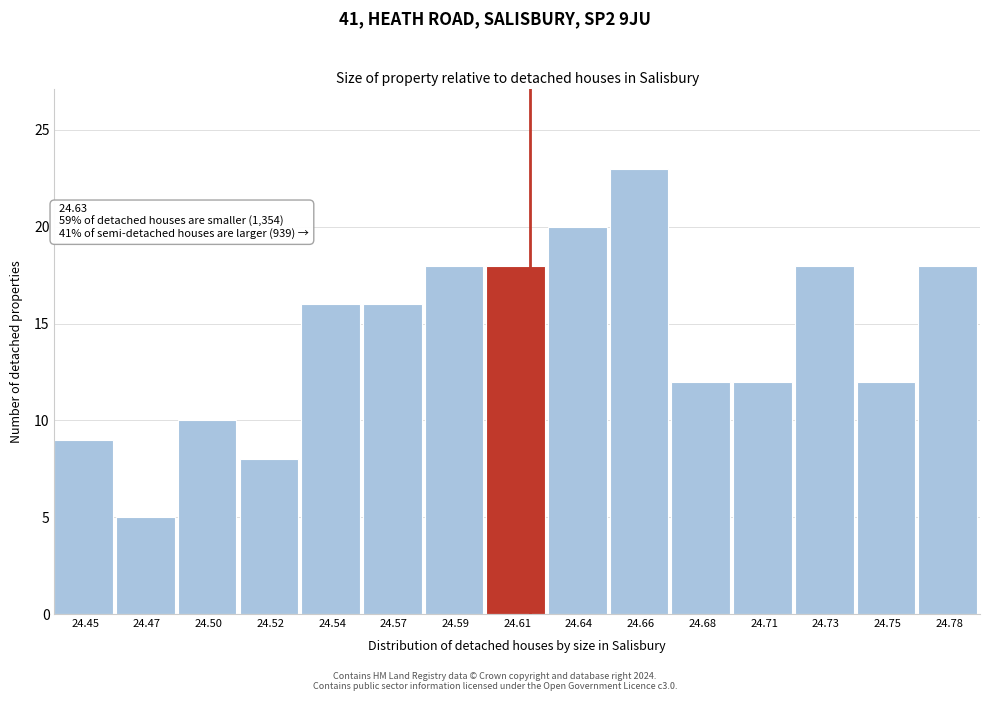

Reading left to right, extract all data points from this chart.

24.45=9	24.47=5	24.50=10	24.52=8	24.54=16	24.57=16	24.59=18	24.61=18	24.64=20	24.66=23	24.68=12	24.71=12	24.73=18	24.75=12	24.78=18